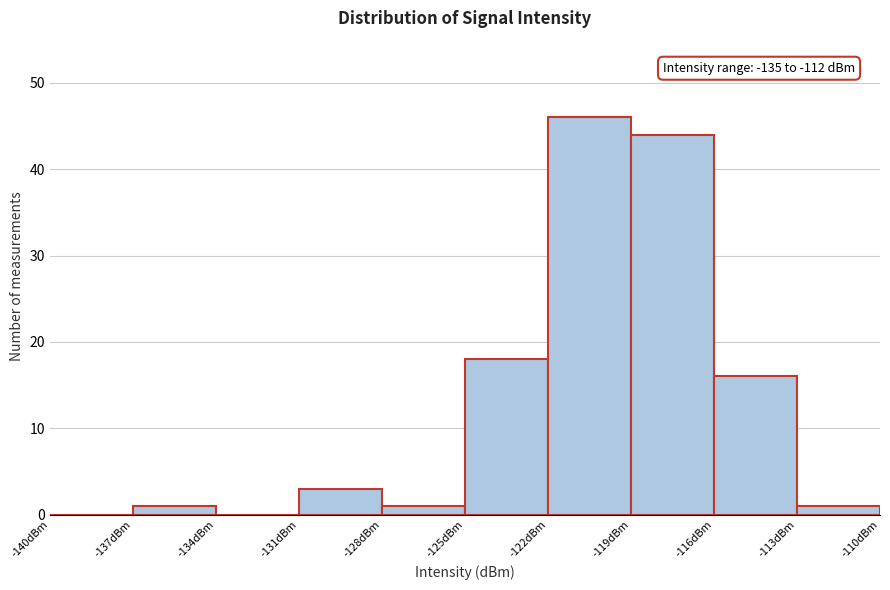

Over which range of the x-axis is the bar tallest?

-122 to -119